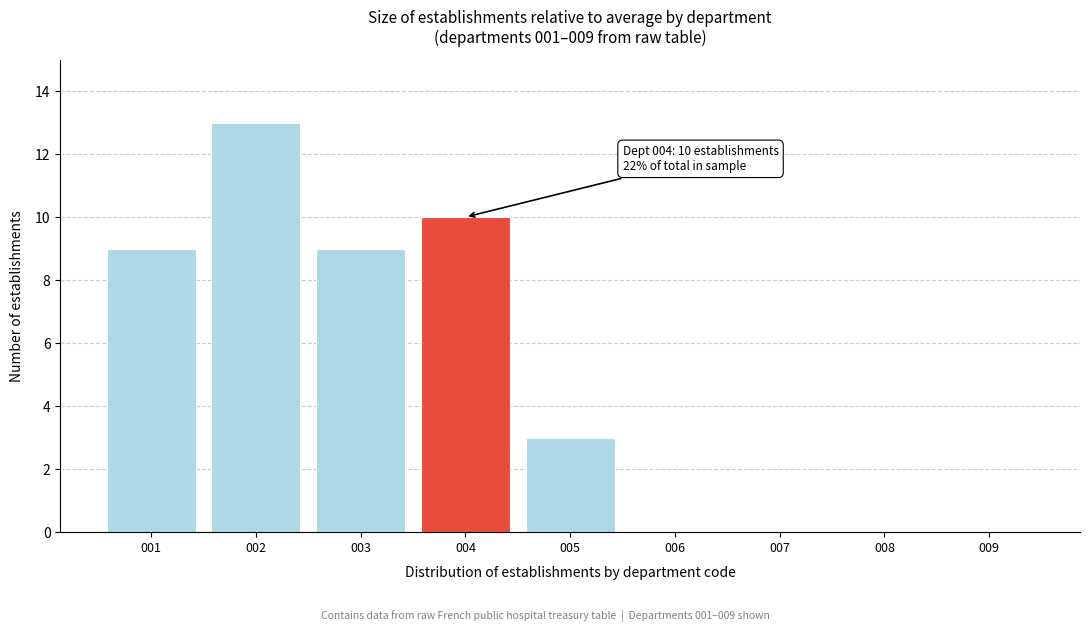

Reading right to left, transcribe all the data shown in this chart.

009=0	008=0	007=0	006=0	005=3	004=10	003=9	002=13	001=9